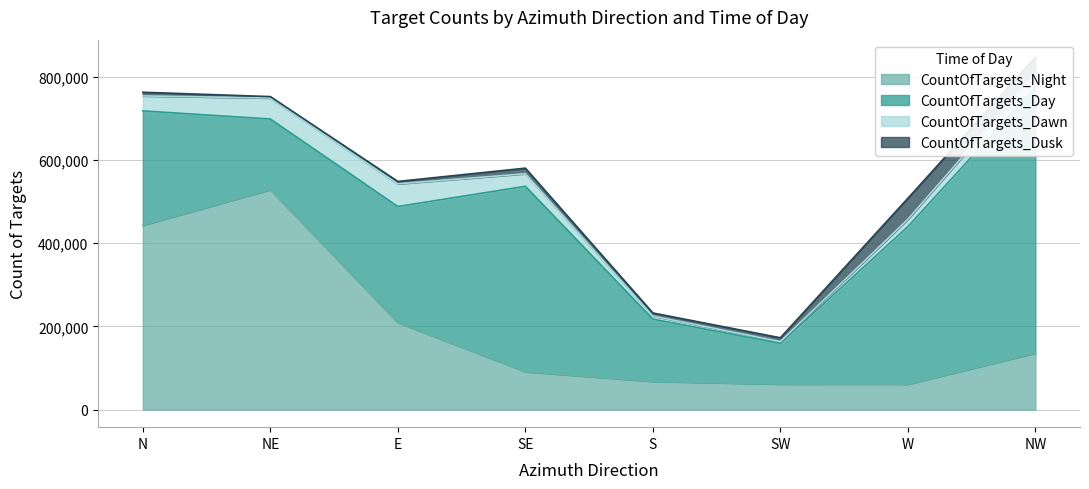

At which label does CountOfTargets_Dawn reach its minimum?

SW